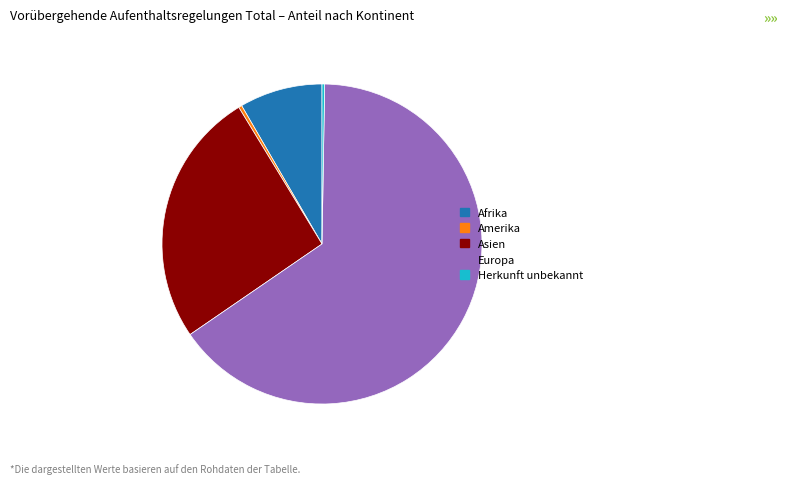

Which category has the biggest portion of the pie?

Europa